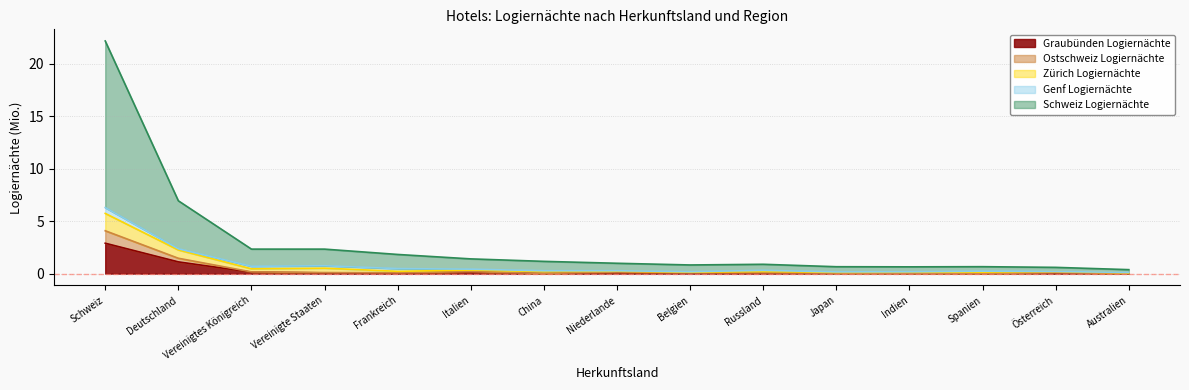

What position from the right is Vereinigtes Königreich?

13